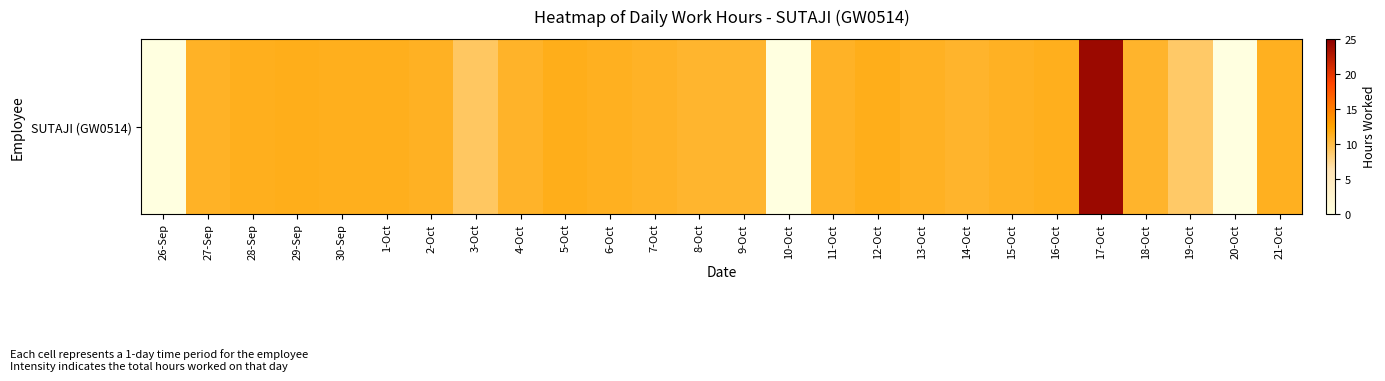

List the labels in order of value, smallest first.

26-Sep, 10-Oct, 20-Oct, 19-Oct, 3-Oct, 9-Oct, 8-Oct, 18-Oct, 14-Oct, 4-Oct, 11-Oct, 27-Sep, 7-Oct, 2-Oct, 15-Oct, 13-Oct, 6-Oct, 21-Oct, 1-Oct, 30-Sep, 16-Oct, 28-Sep, 12-Oct, 29-Sep, 5-Oct, 17-Oct